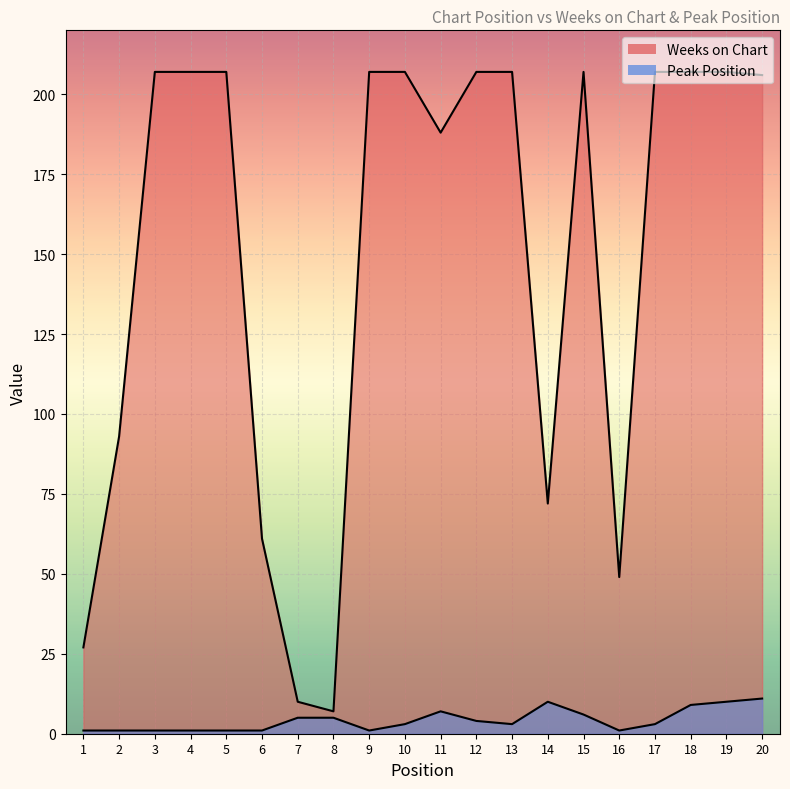

Rank the categories by Weeks on Chart value from lowest to highest.

8, 7, 1, 16, 6, 14, 2, 11, 20, 3, 4, 5, 9, 10, 12, 13, 15, 17, 18, 19